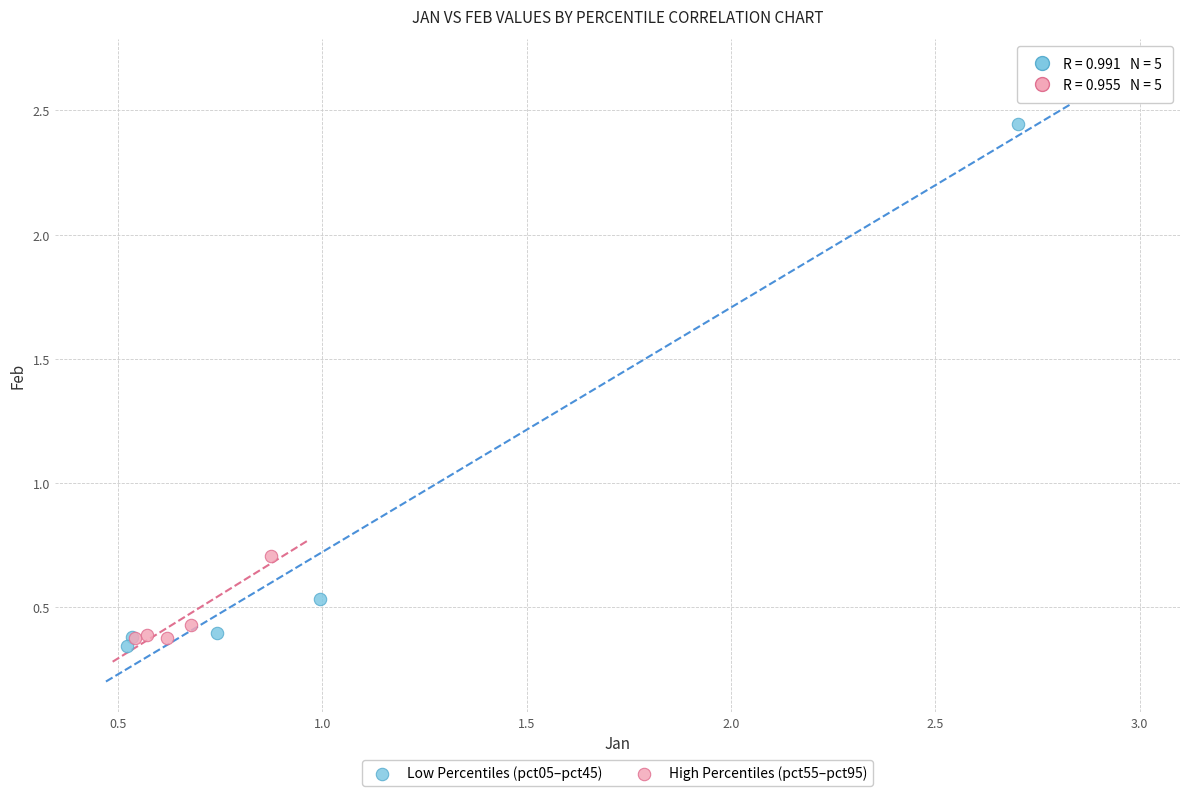

Which series has the widest spread of Y values?

Low Percentiles (pct05–pct45)